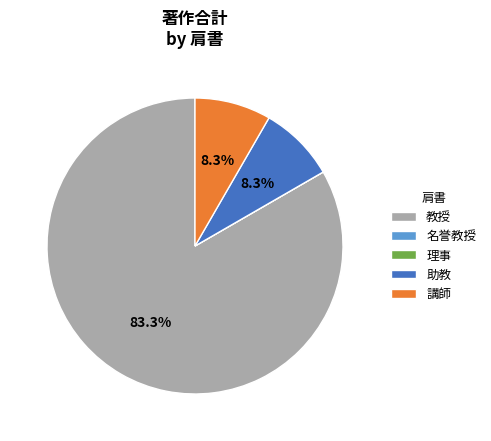

How much of the chart is everything except 助教?

91.7%